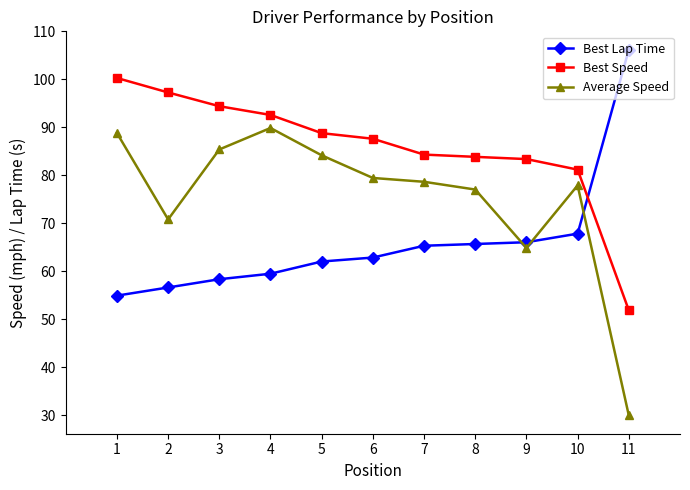

What is the spread (max minus min) of values at 9?

18.5